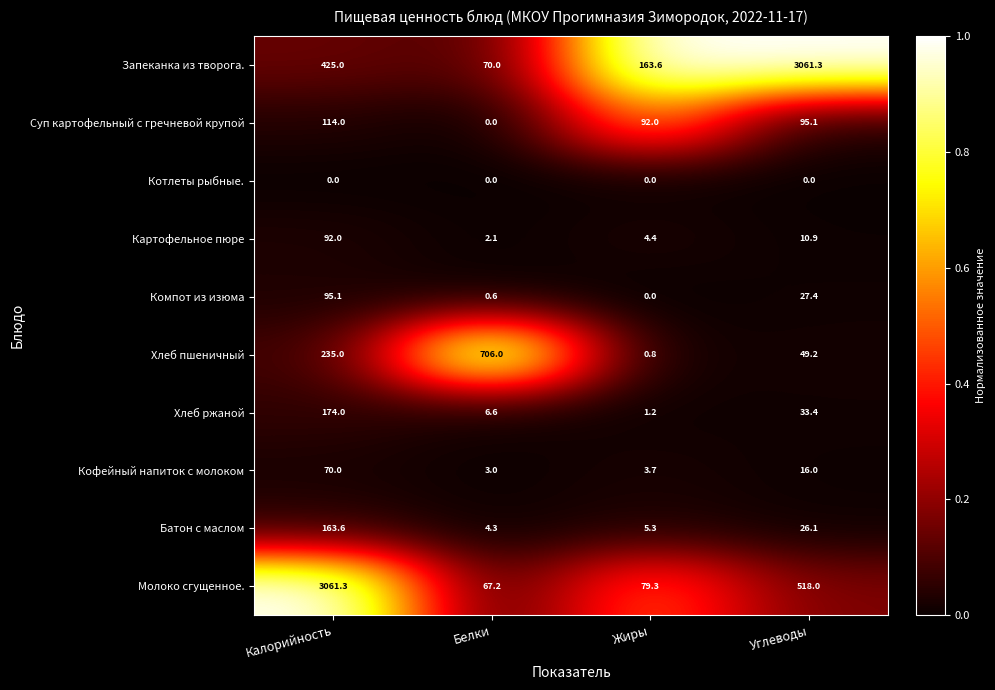

What is the difference between the maximum and minimum values in the Хлеб пшеничный series?

705.2